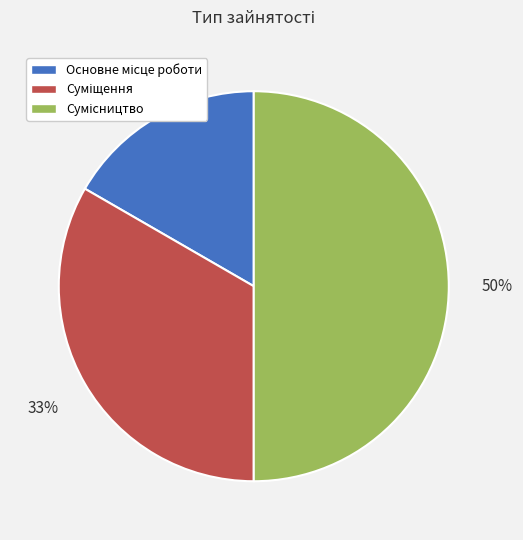

How many slices are in this pie chart?

3